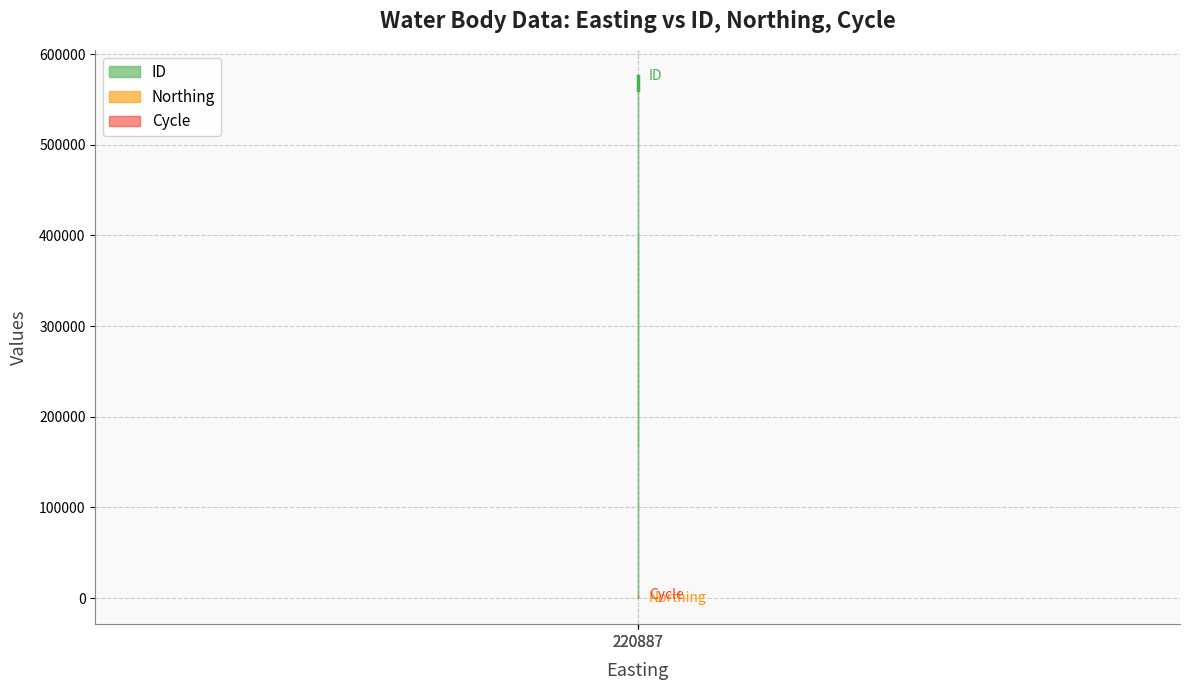

Reading left to right, extract all data points from this chart.

ID line: 220887=560782.0	220887=560780.0	220887=575462.0
Northing line: 220887=105.2	220887=105.2	220887=105.2
Cycle line: 220887=3000.0	220887=3000.0	220887=3000.0